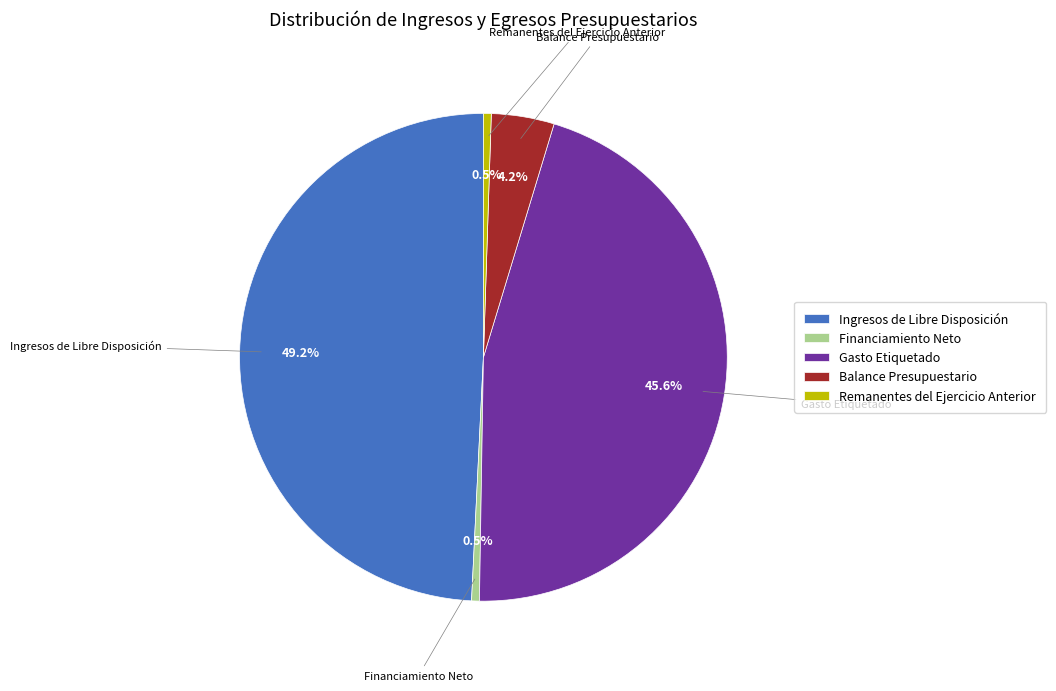

Count the number of slices in the pie.

5